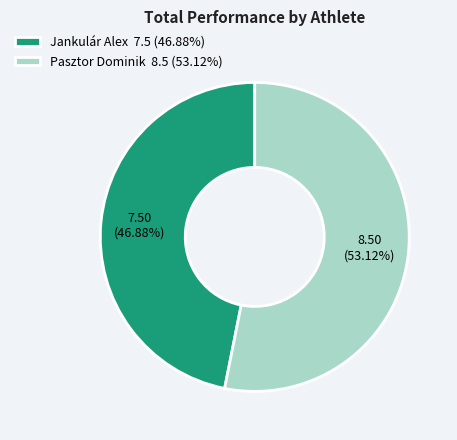

To the nearest percent, what is the difference between the largest and smallest slice percentages?

6%